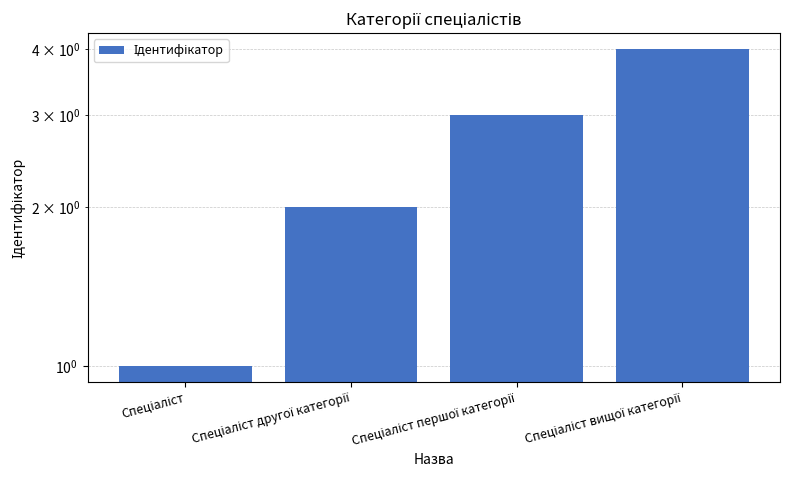

What is the label of the 4th bar from the left?

Спеціаліст вищої категорії